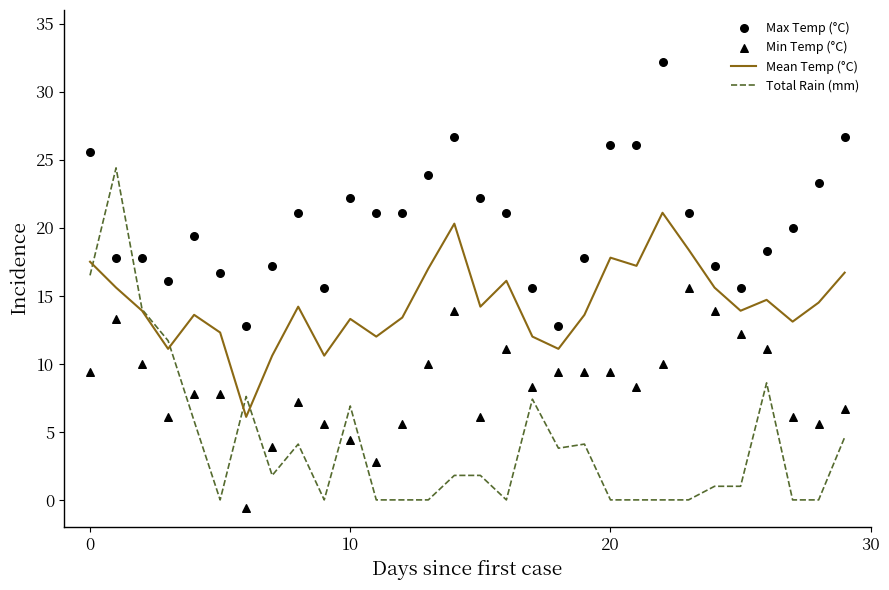

Which series contains the lowest Y value?

Min Temp (°C)